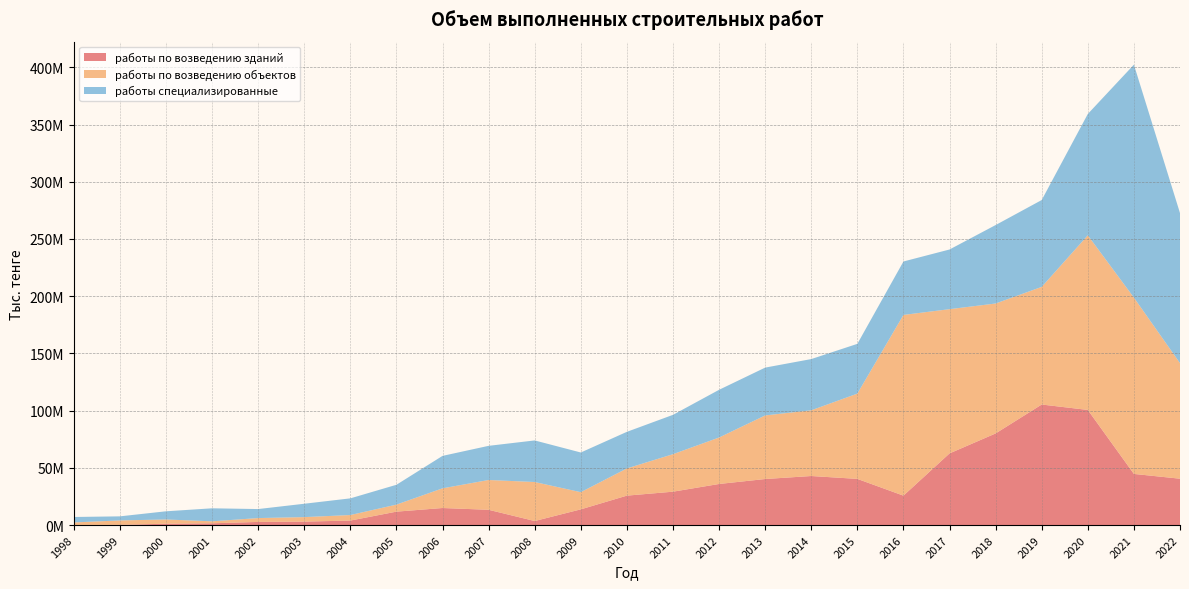

Reading right to left, transcribe all the data shown in this chart.

работы по возведению зданий: 40511161	44694171	100606962	105342794	80075689	62626868	25705787	40345037	42864794	40235142	35912802	29170798	25721937	13729984	3531705	13346074	14900373	11719465	3931725	3017313	2733439	1542027	1191346	166897	76086
работы по возведению объектов: 100991484	154072673	152601306	102811953	113544619	126043899	157931986	74529303	57422970	55573078	40589834	32772583	23772583	15008052	34088107	26035170	17199593	6150378	4829412	3930765	3377046	1739120	3686129	3888781	2212960
работы специализированные: 131143847	203583417	106063585	75905738	68568089	52150534	46702940	43490843	44774965	41793580	41705214	34377776	31981178	34675749	36336139	29855913	28352612	17332304	14575171	11679844	7873525	11363593	7150271	3554690	4770133